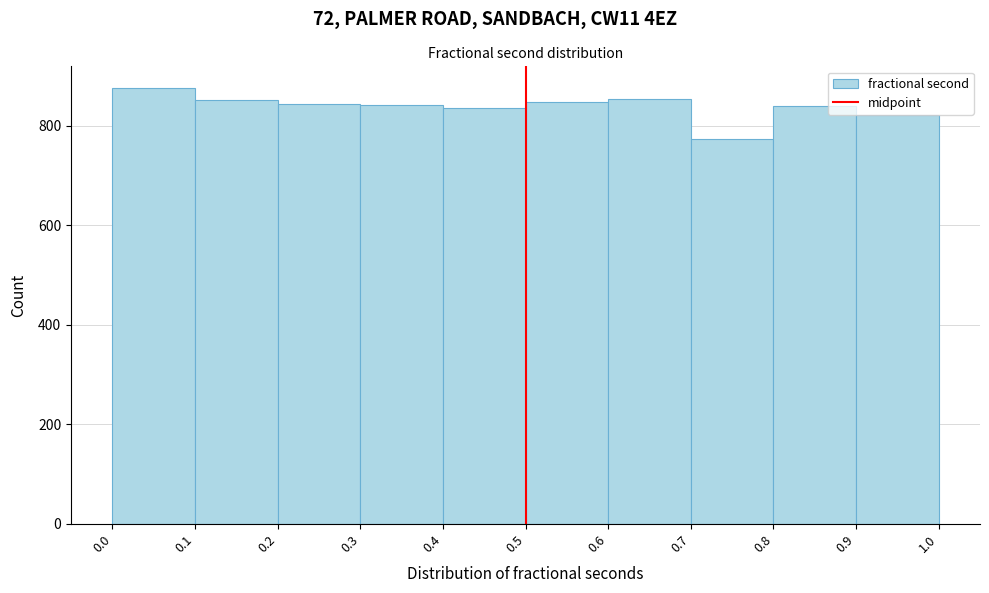

Reading left to right, list every bar in this chart as the range it spans on the x-axis followed by its height. The values are not printed on the chart, so give them approximately, as read against the axis.

0.0 to 0.1: 880
0.1 to 0.2: 860
0.2 to 0.3: 840
0.3 to 0.4: 840
0.4 to 0.5: 840
0.5 to 0.6: 840
0.6 to 0.7: 860
0.7 to 0.8: 780
0.8 to 0.9: 840
0.9 to 1.0: 820